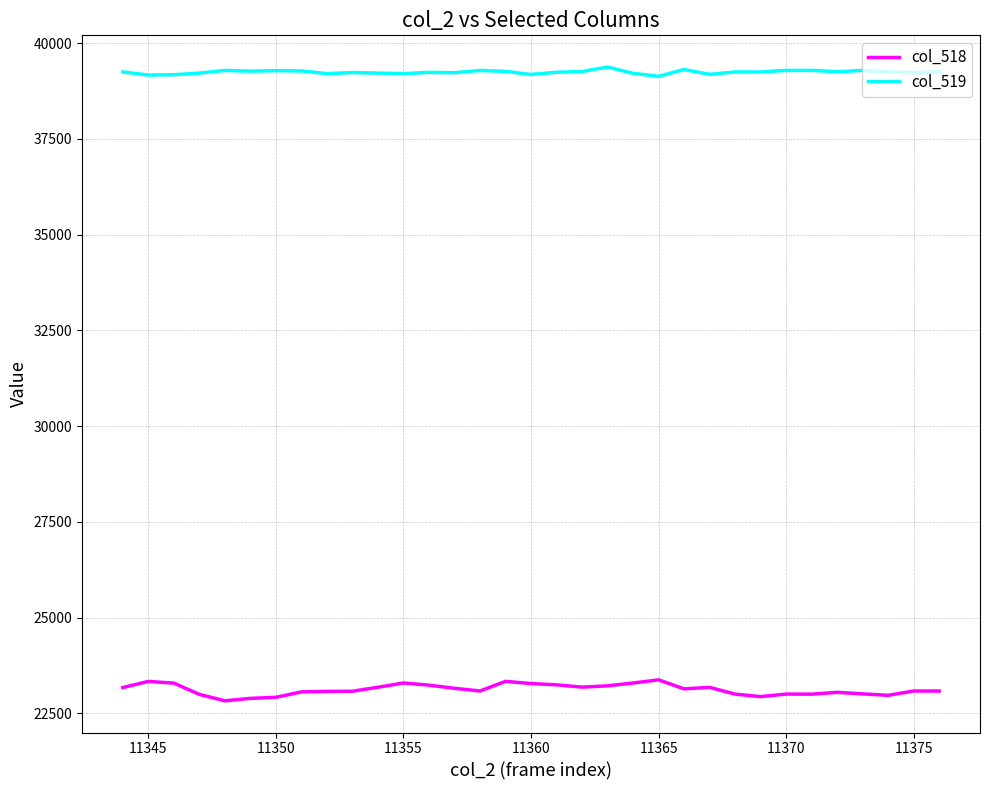

List the series in order of their peak value, highest first.

col_519, col_518